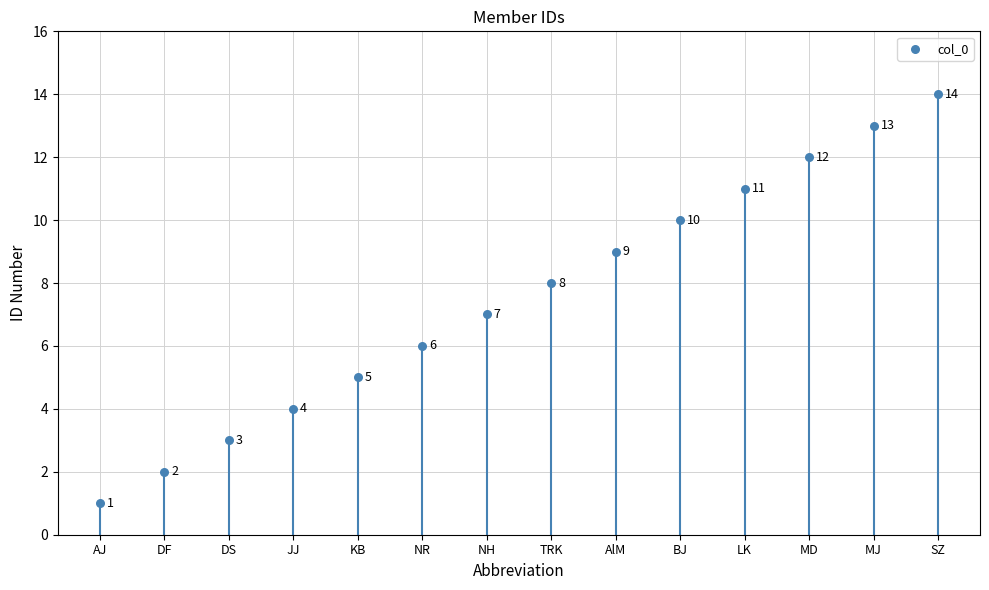

What Y value in the scatter plot is closest to 7?

7